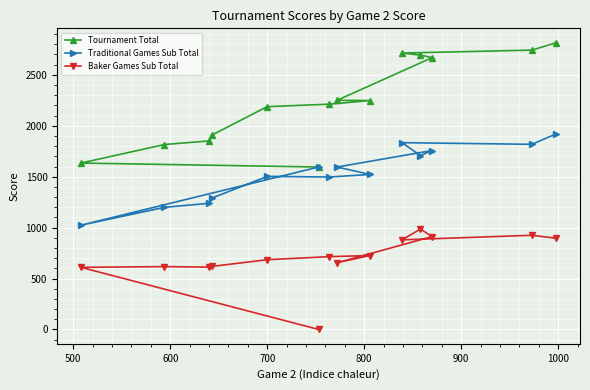

True or false: Tournament Total and Baker Games Sub Total intersect in this chart.

False